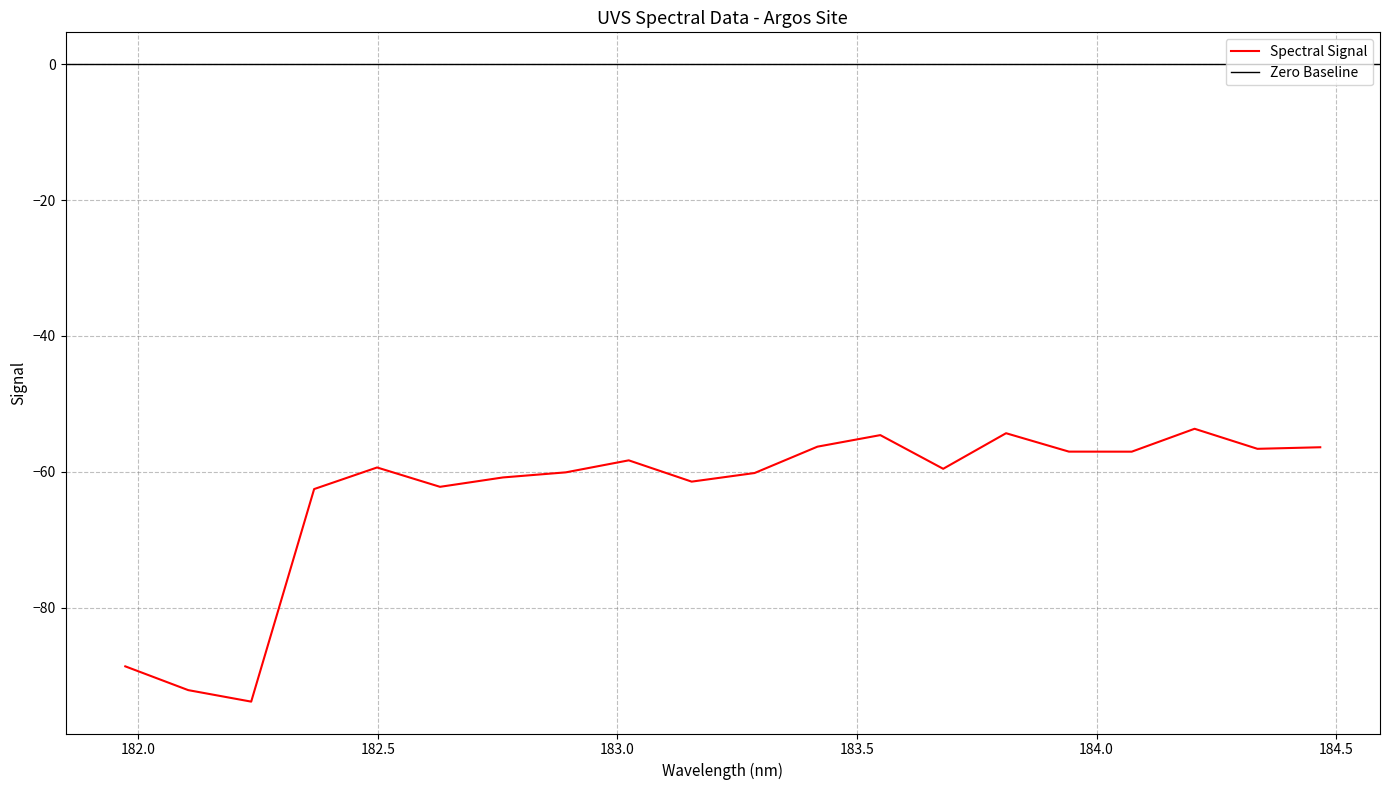

How many points are higher than both their immediate neighbors (excluding endpoints)?

5